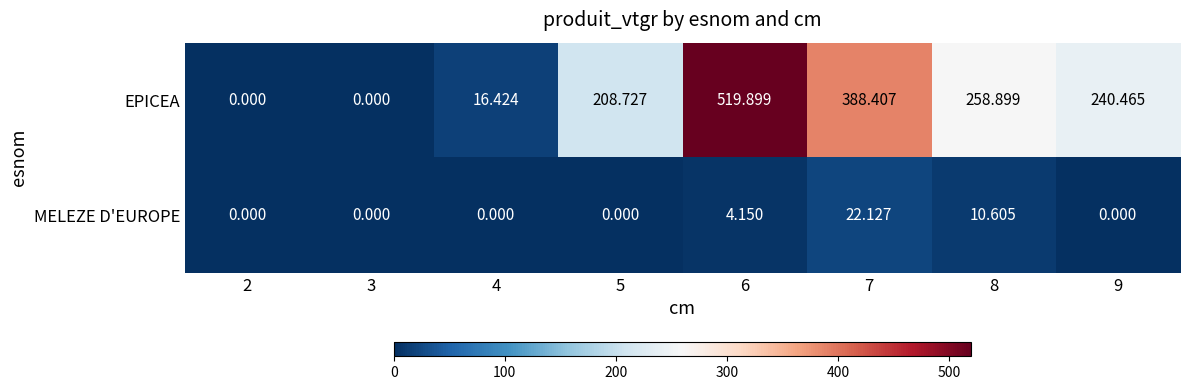

List the series in order of their overall mean, lowest first.

MELEZE D'EUROPE, EPICEA